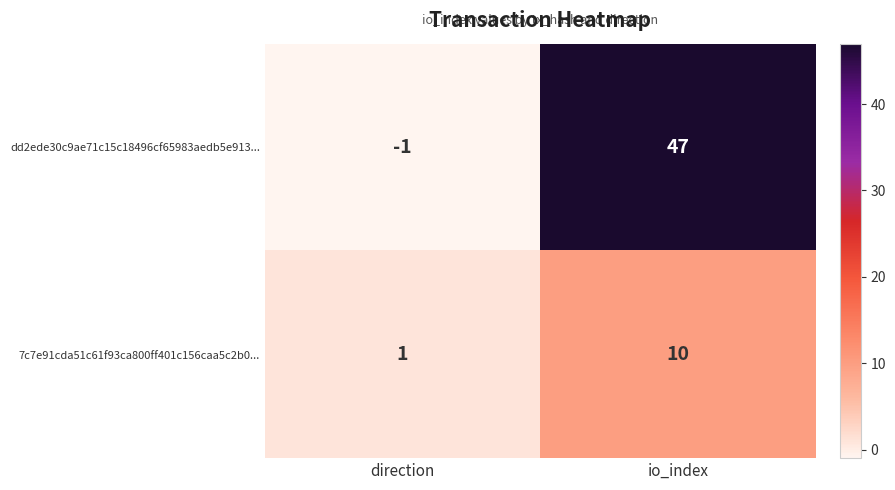

List the series in order of their peak value, lowest first.

7c7e91cda51c61f93ca800ff401c156caa5c2b0..., dd2ede30c9ae71c15c18496cf65983aedb5e913...